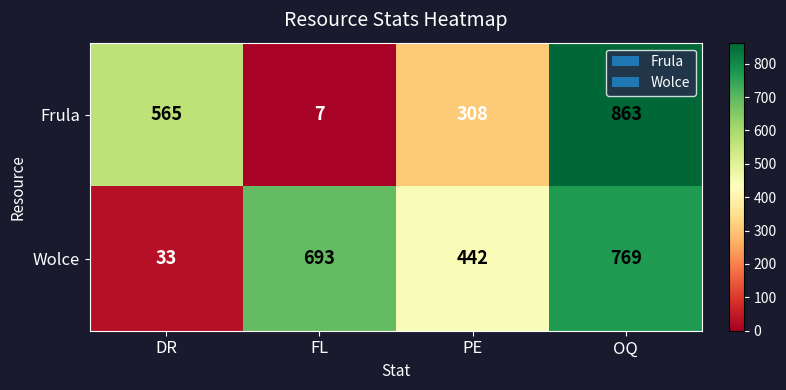

Reading left to right, extract all data points from this chart.

Frula: DR=565	FL=7	PE=308	OQ=863
Wolce: DR=33	FL=693	PE=442	OQ=769